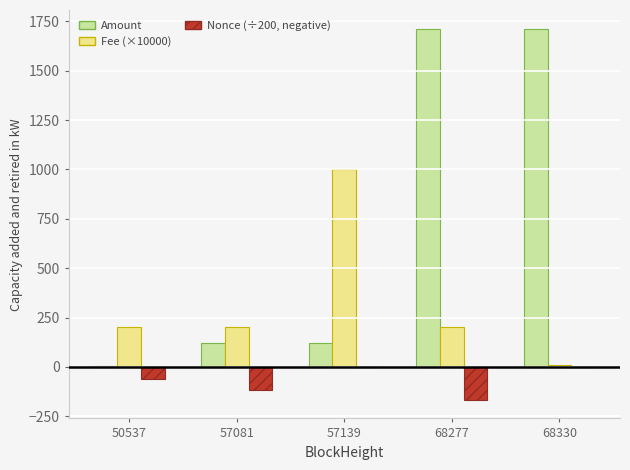

How many groups of bars are there?

5